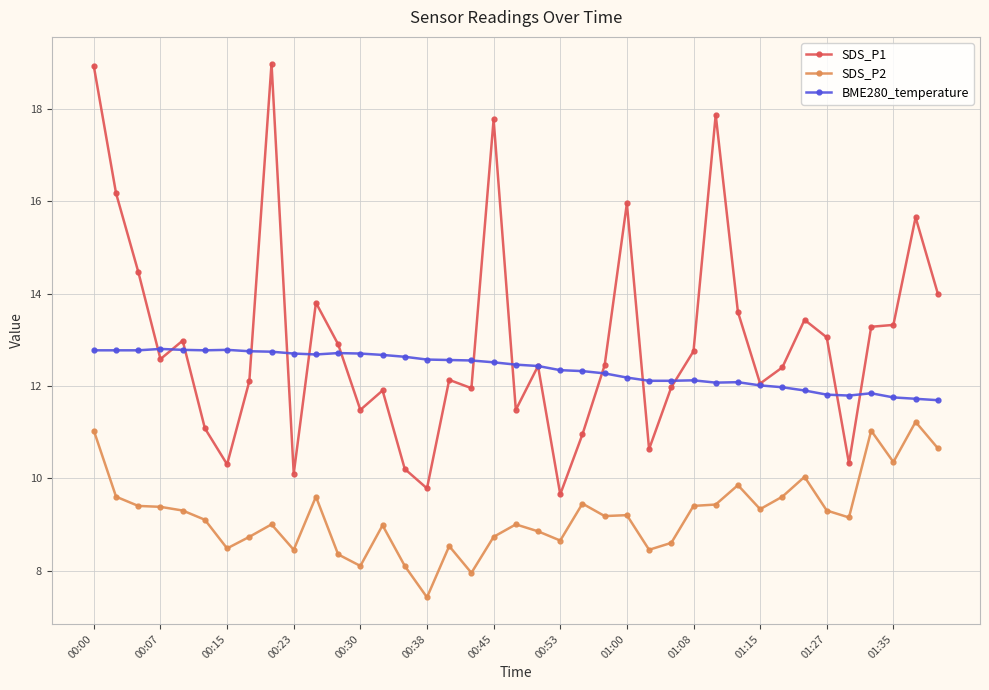

What is the value of the SDS_P2 point at the 31st from the left?

9.3